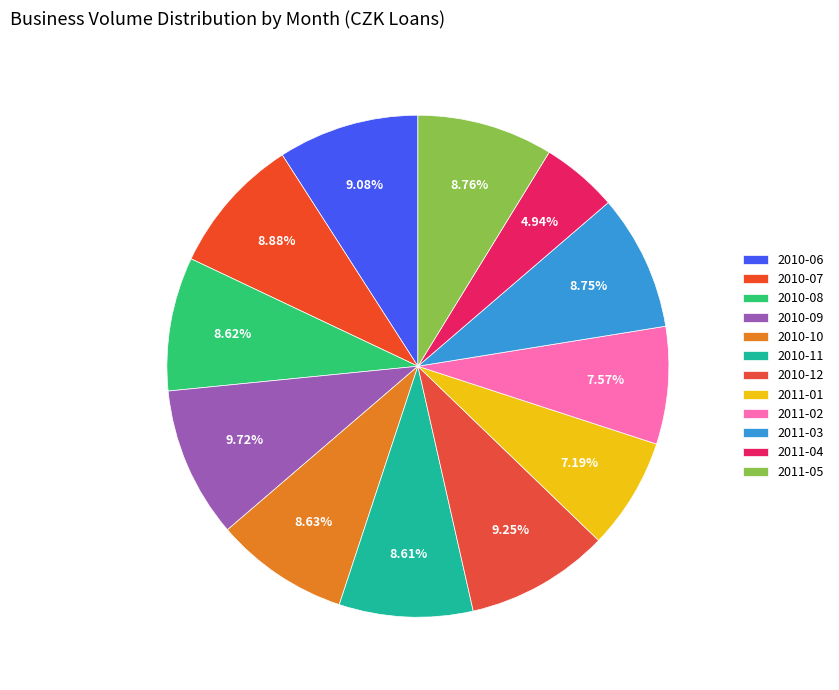

To the nearest percent, what portion does 2010-07 represent?

9%